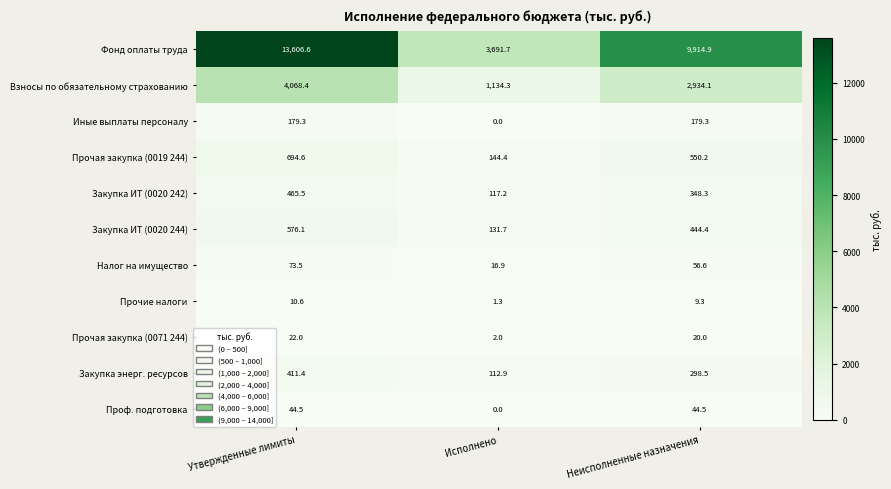

Which series has the widest spread of values?

Фонд оплаты труда